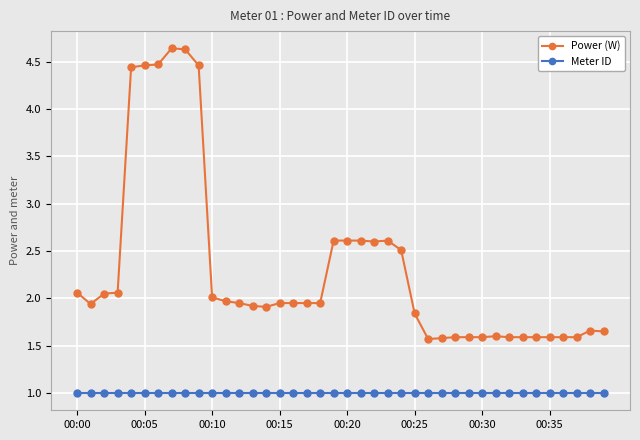

What is the value of the Meter ID point at the 26th from the left?

1.0